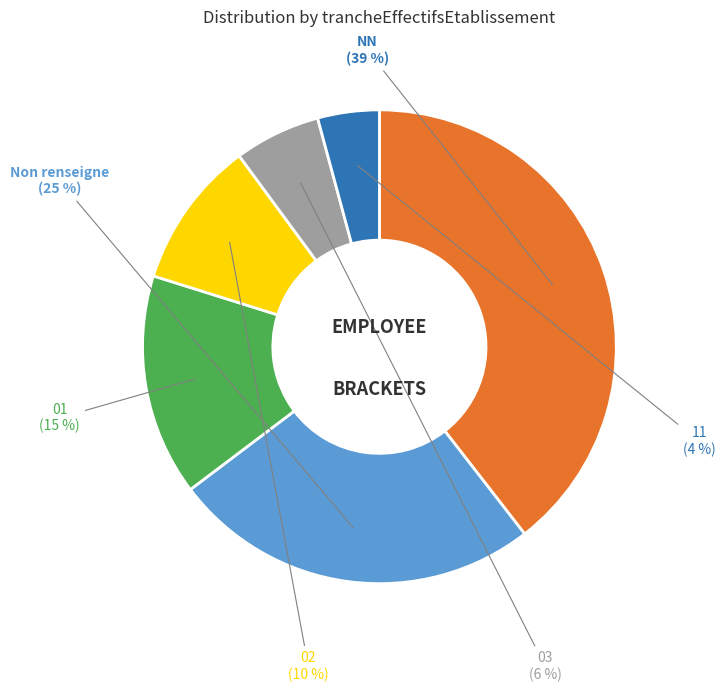

Between 03 and NN, which is larger?

NN